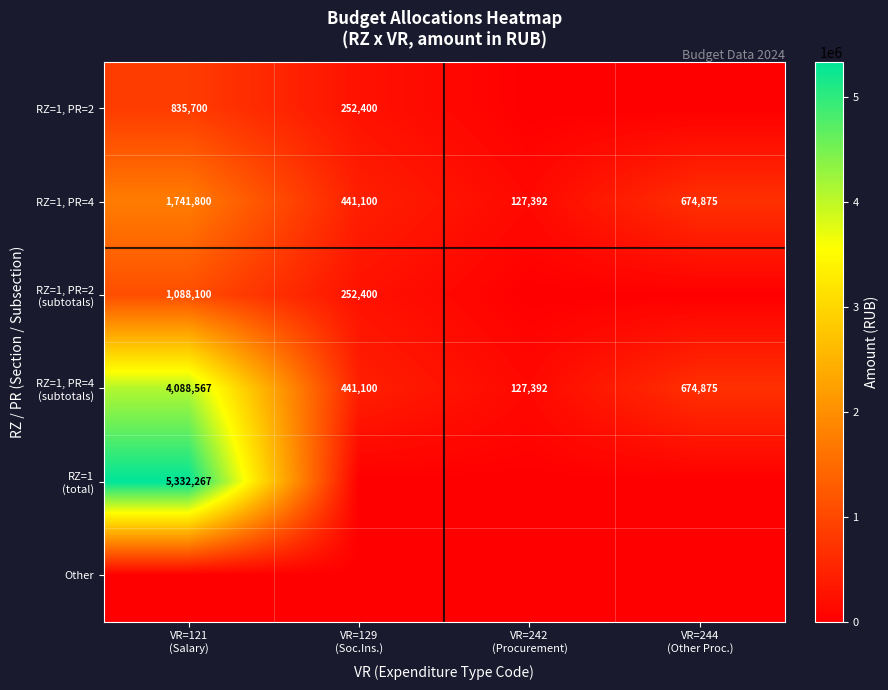

How many RZ=1, PR=4 values are between 441100 and 1741800?

3